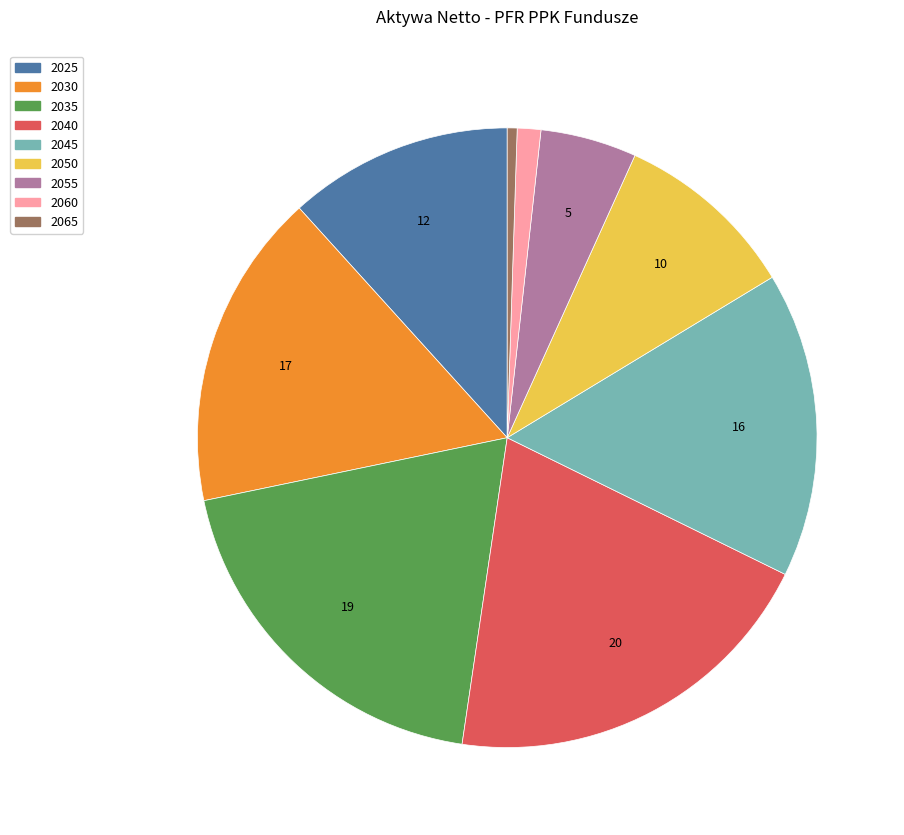

Is there a majority slice in this chart?

No